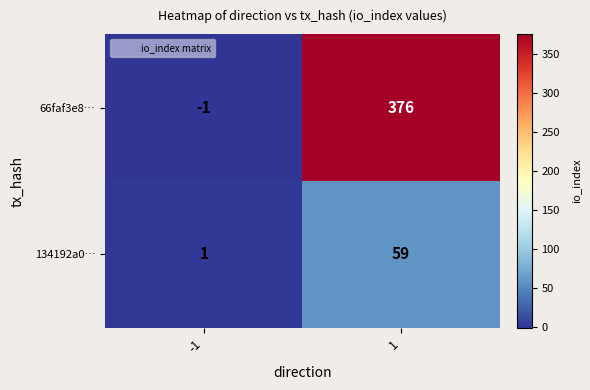

At which category is the sum across all series the highest?

1